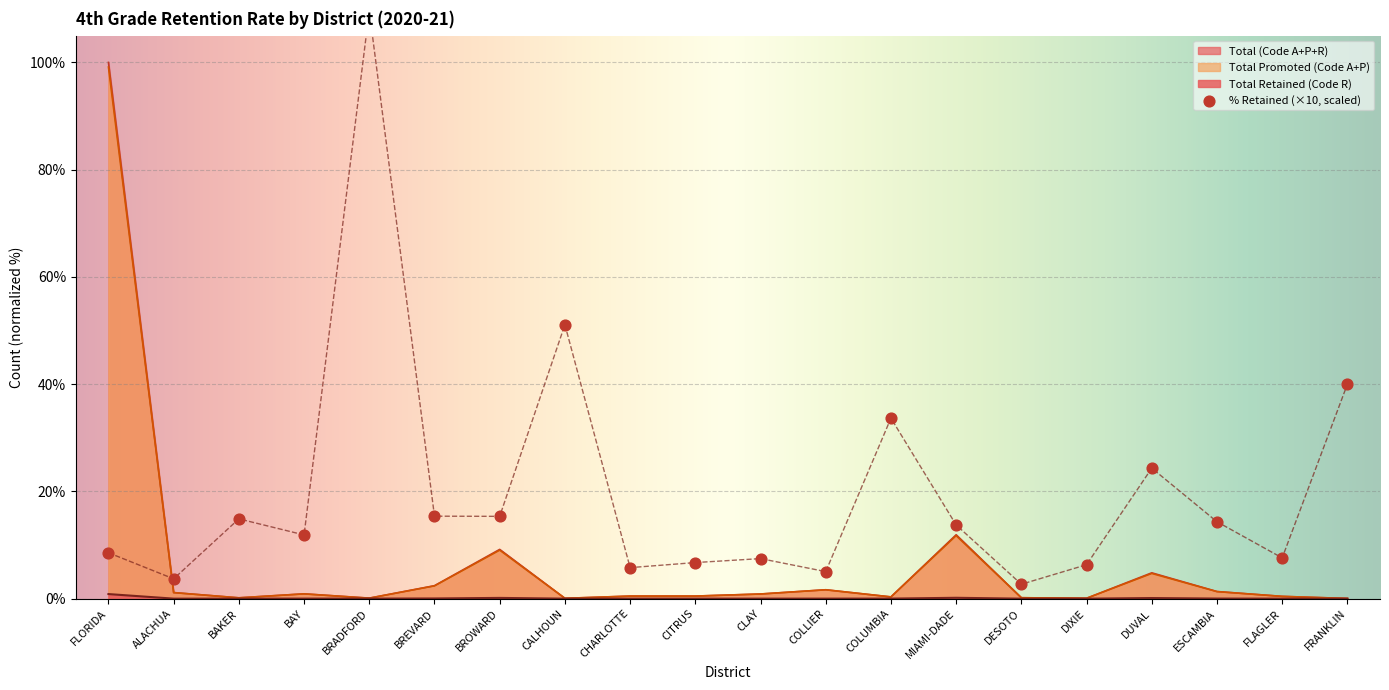

Is the value of Total Promoted (Code A+P) at FLORIDA greater than the value of Total (Code A+P+R) at ESCAMBIA?

Yes